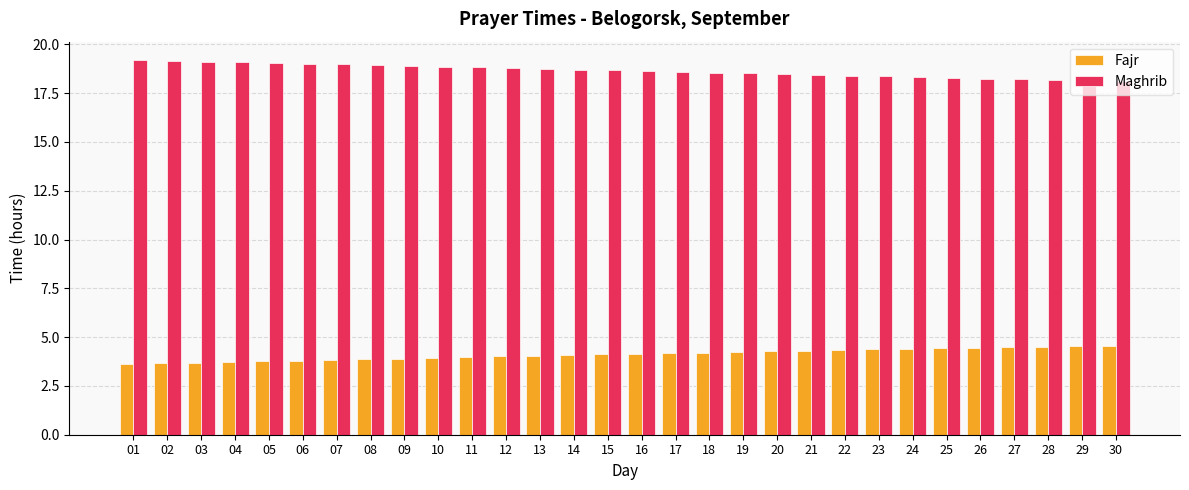

What is the average value of the Fajr series?

4.1